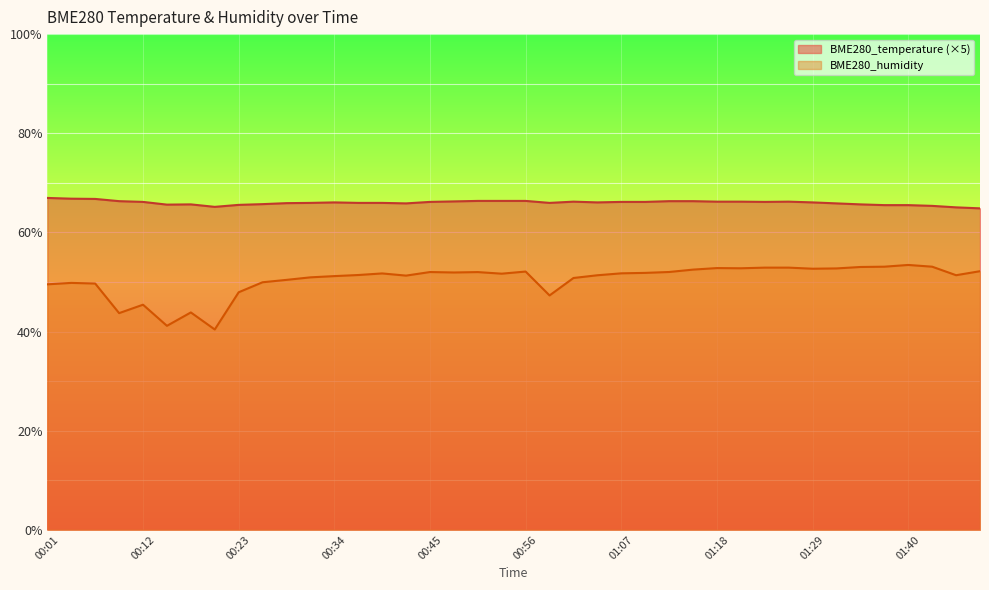

What is the label of the 36th point from the right?

00:12